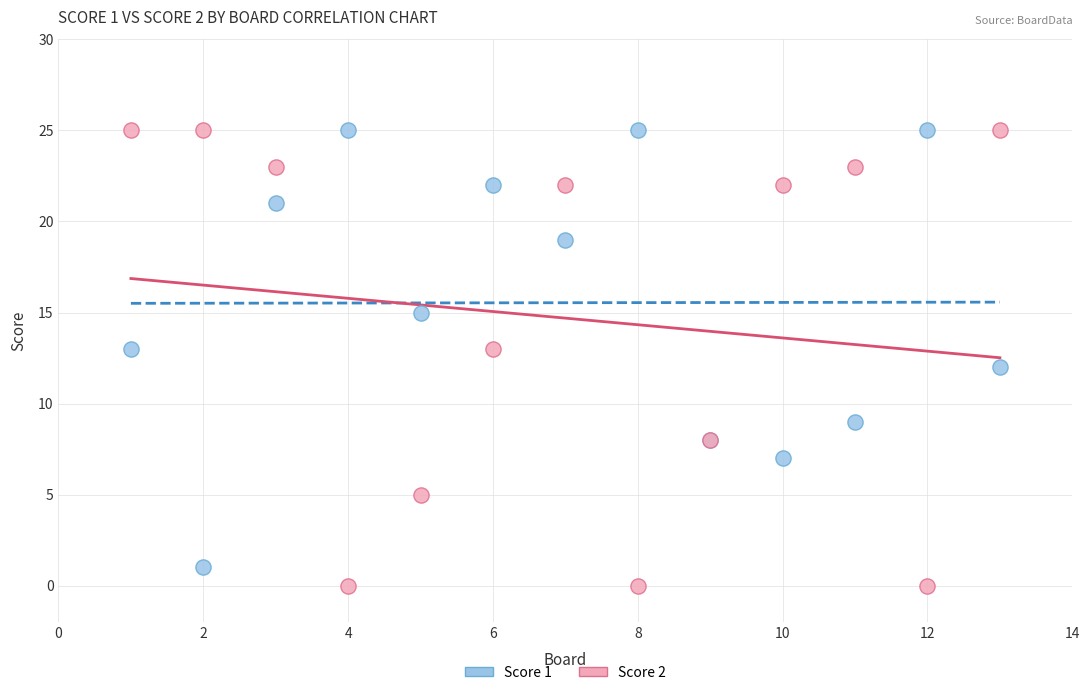

What is the X range (max minus min) for the scatter plot?

12